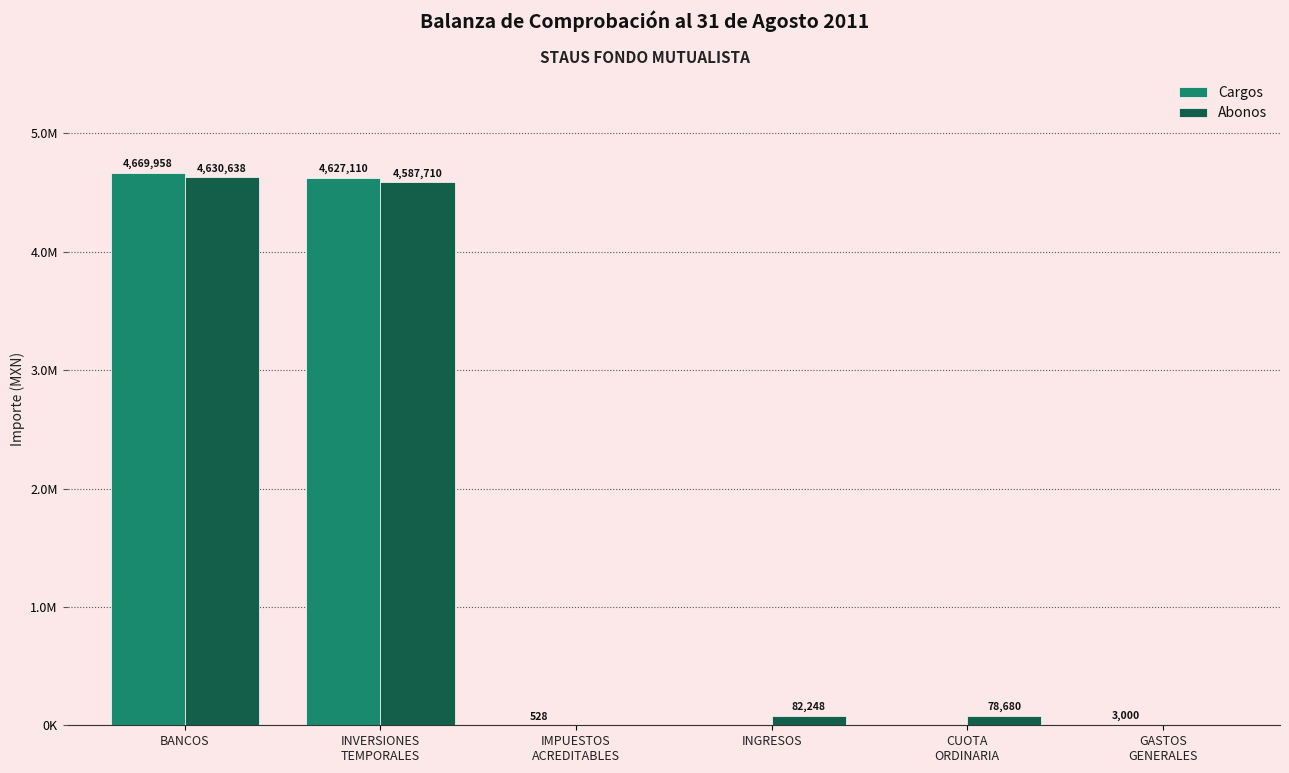

What are all the series names shown in the legend?

Cargos, Abonos